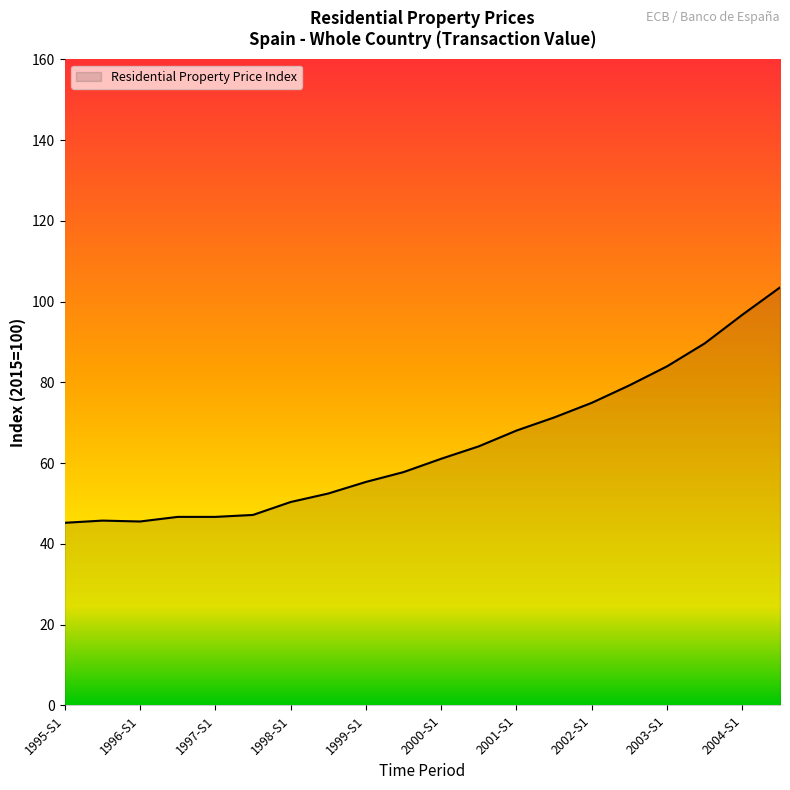

What is the difference between the maximum and minimum values?

58.3